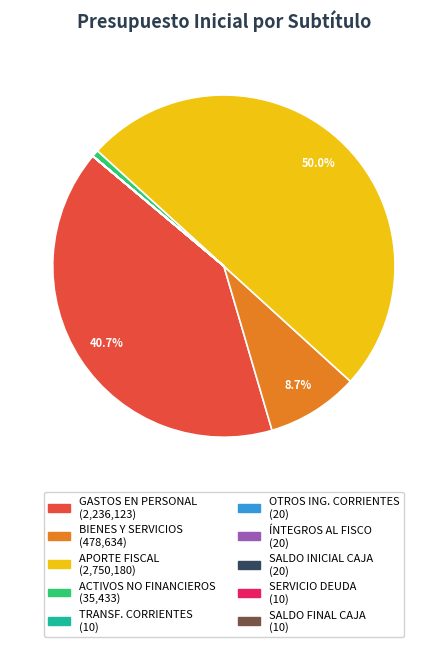

Rank the categories by value from highest to lowest.

APORTE FISCAL, GASTOS EN PERSONAL, BIENES Y SERVICIOS DE CONSUMO, ADQUISICIÓN DE ACTIVOS NO FINANCIEROS, OTROS INGRESOS CORRIENTES, INTEGROS AL FISCO, SALDO INICIAL DE CAJA, TRANSFERENCIAS CORRIENTES, SERVICIO DE LA DEUDA, SALDO FINAL DE CAJA